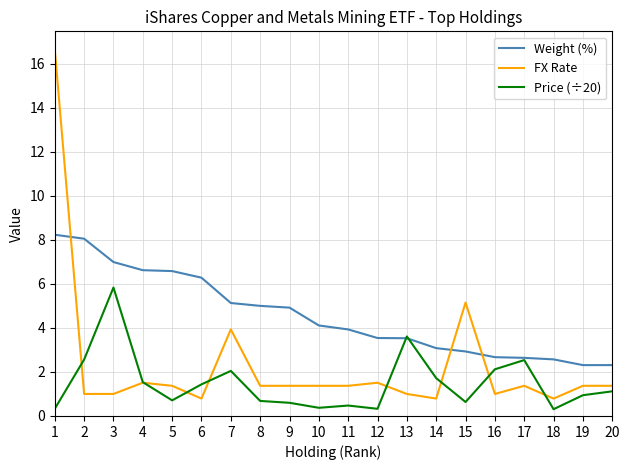

What is the sum of all Weight (%) values?

91.4